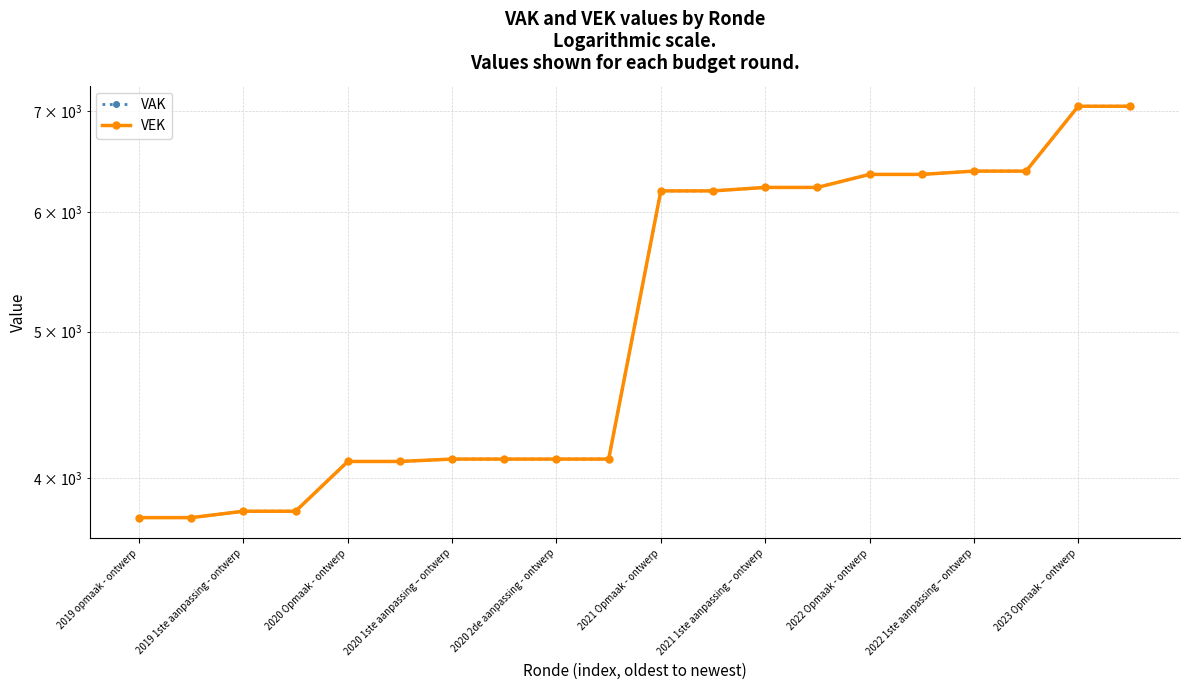

Which series has the largest range (max minus min)?

VAK